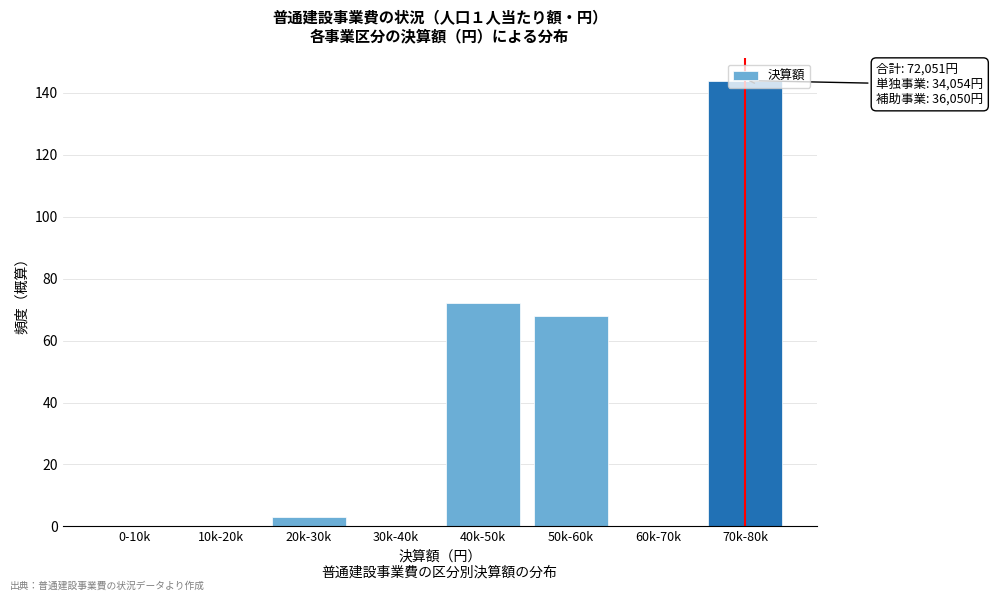

What is the greatest value displayed?

144